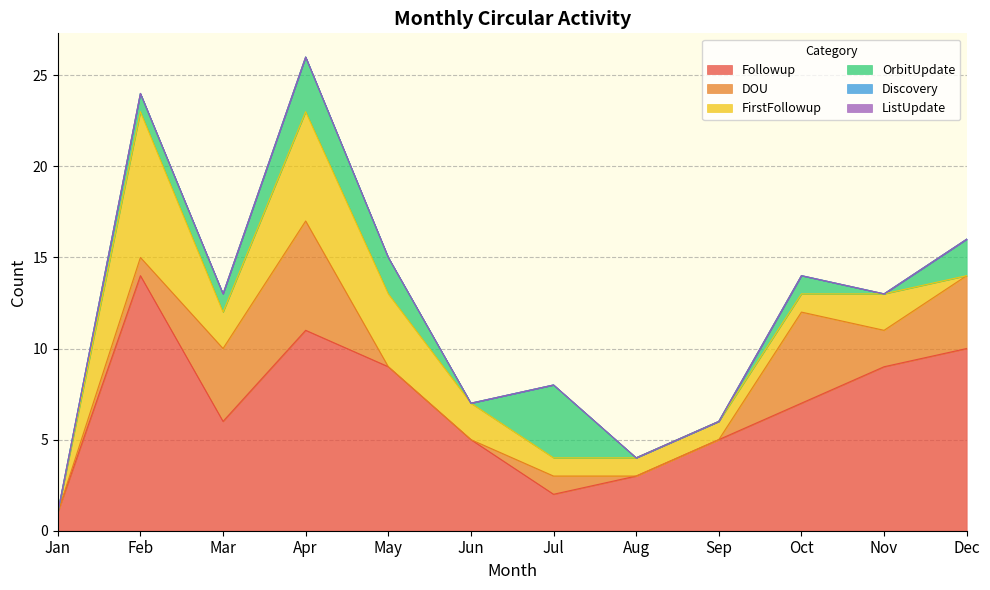

True or false: OrbitUpdate and ListUpdate intersect in this chart.

False